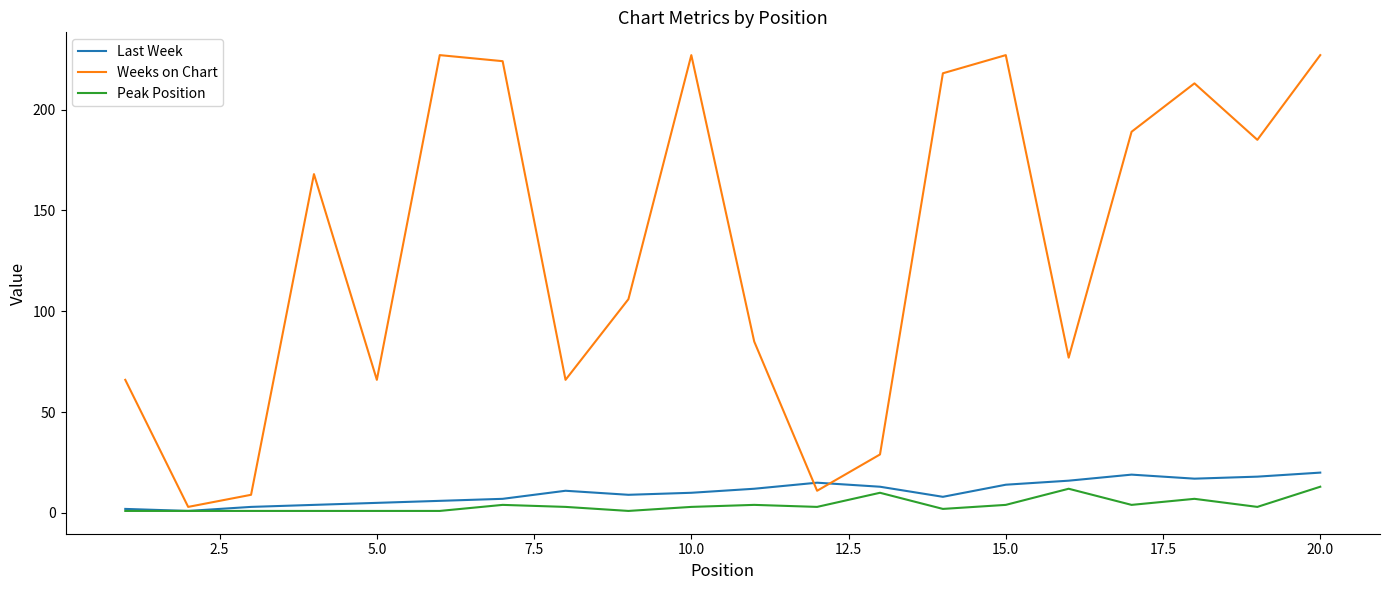

Which series has the largest total across all categories?

Weeks on Chart